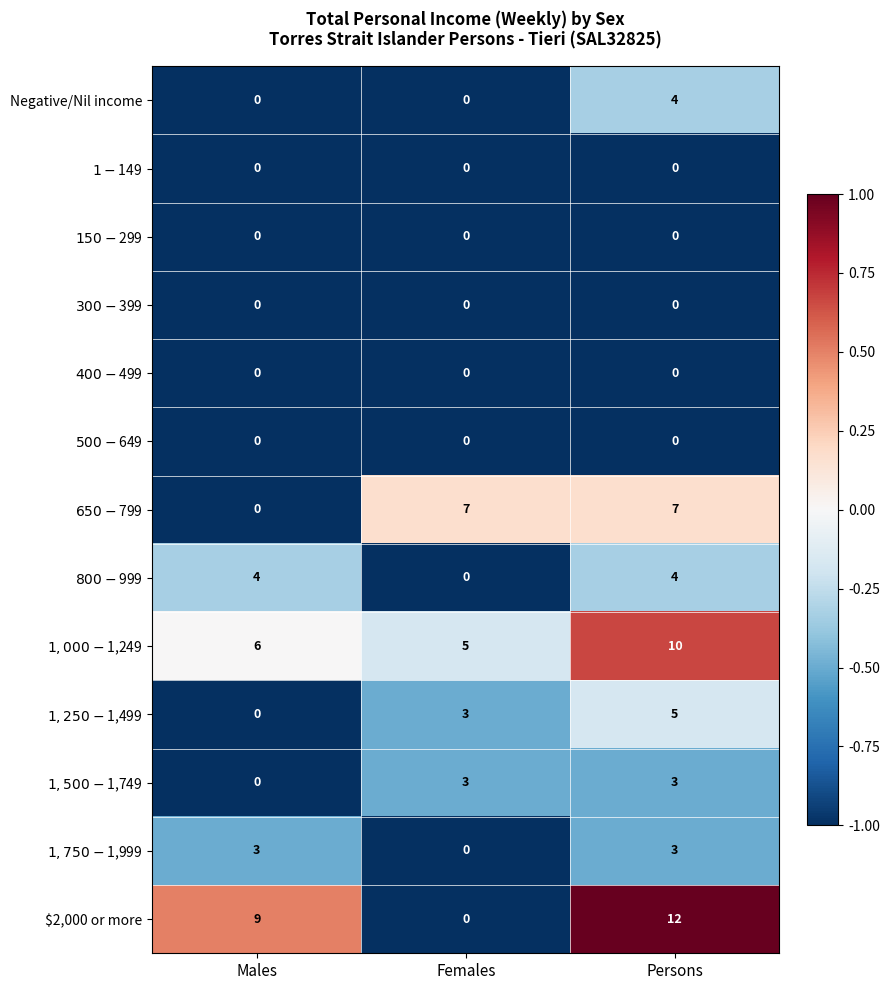

What is the total value across all series at Persons?

48